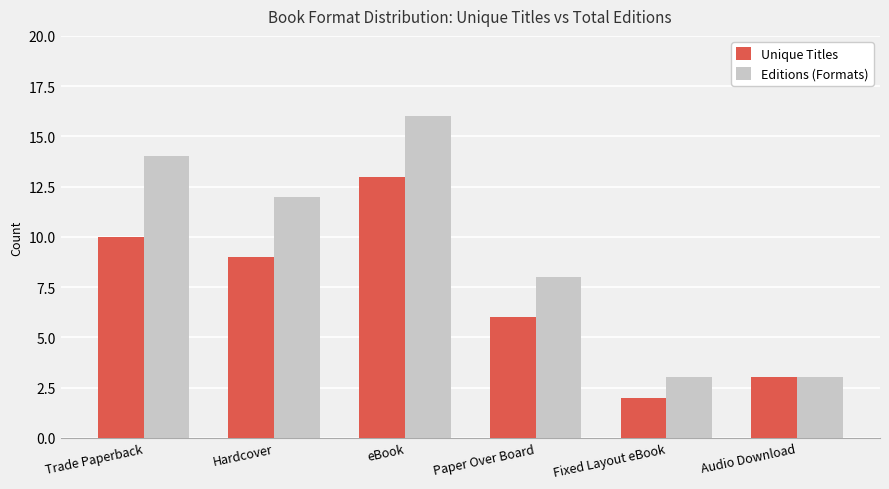

What is the label of the 1st bar from the right?

Audio Download